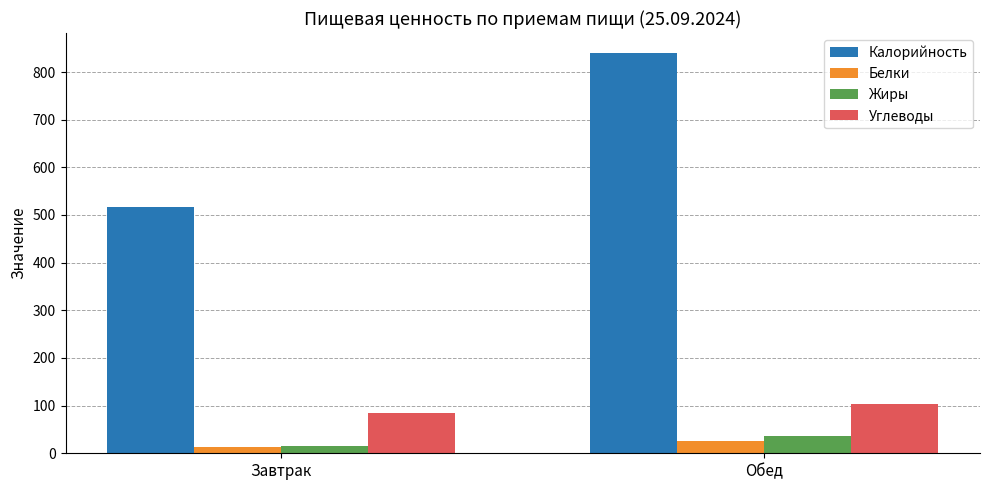

At which category does the chart reach its peak across all series?

Обед